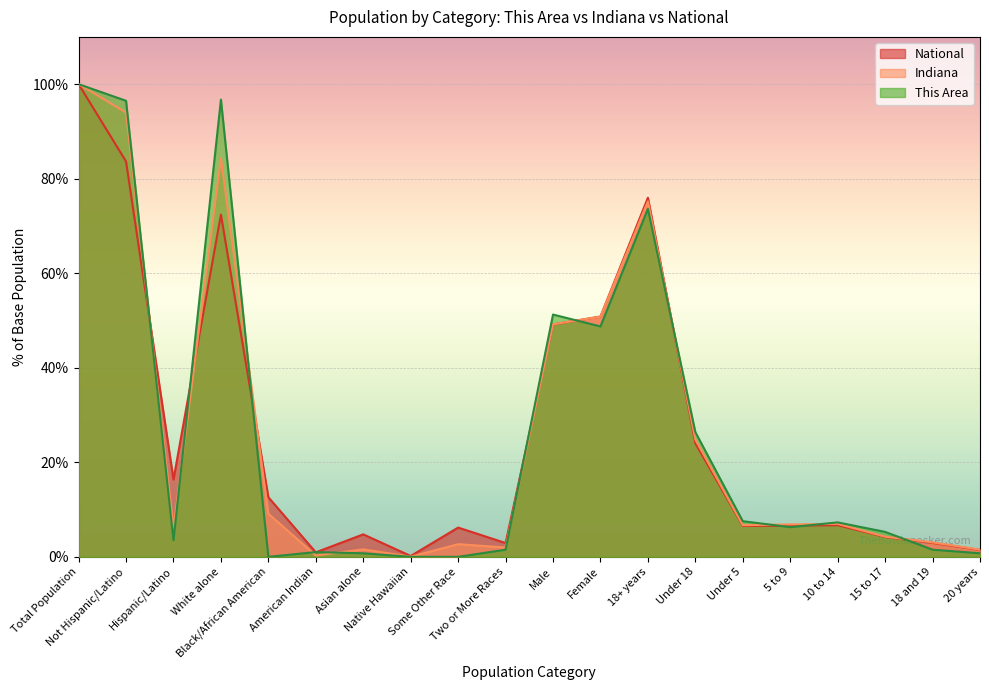

How many interior local valleys does the Indiana series have?

5